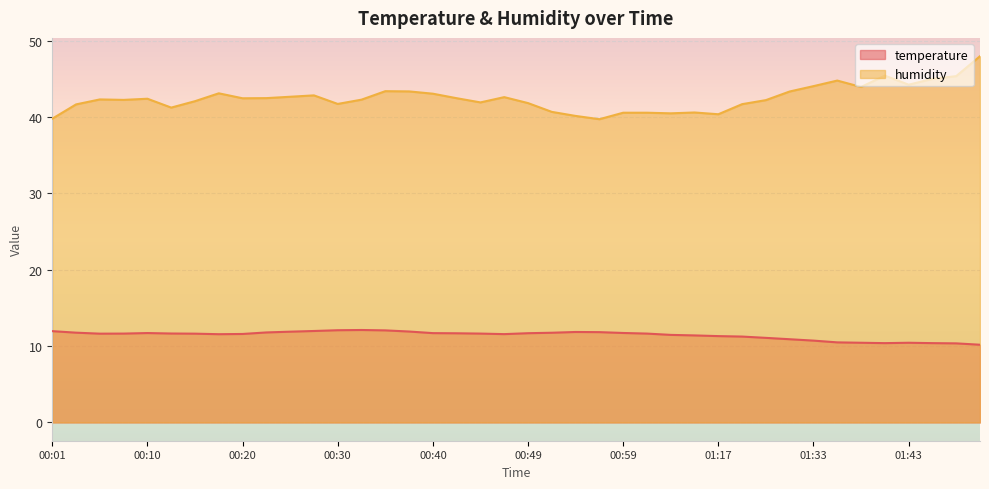

What is the label of the 11th point from the right?

01:20